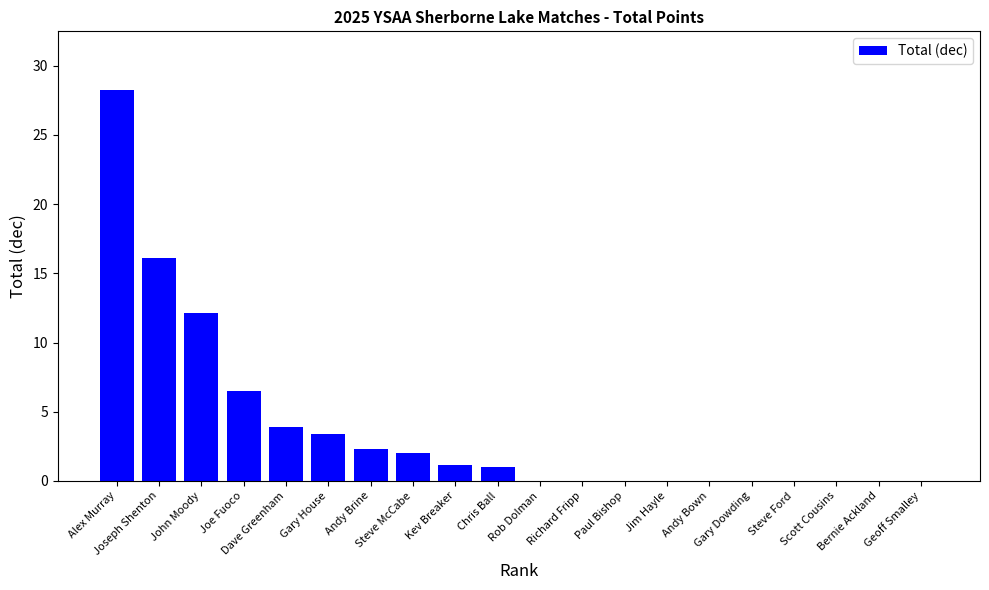

Between Steve McCabe and Jim Hayle, which is larger?

Steve McCabe